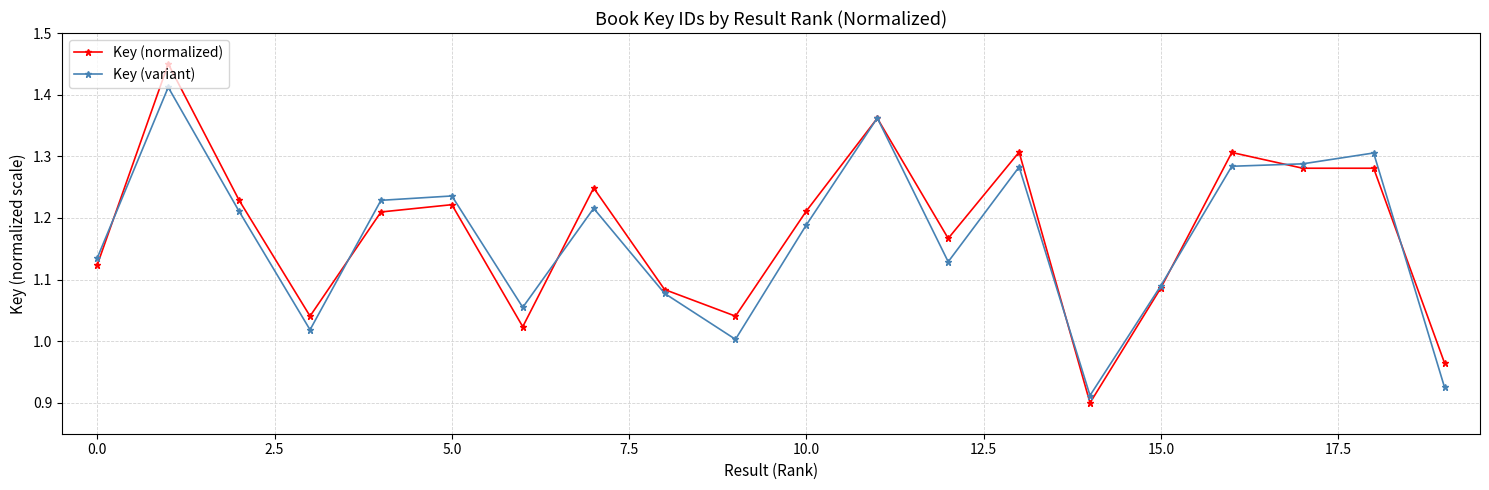

Which series has the widest spread of values?

Key (normalized)